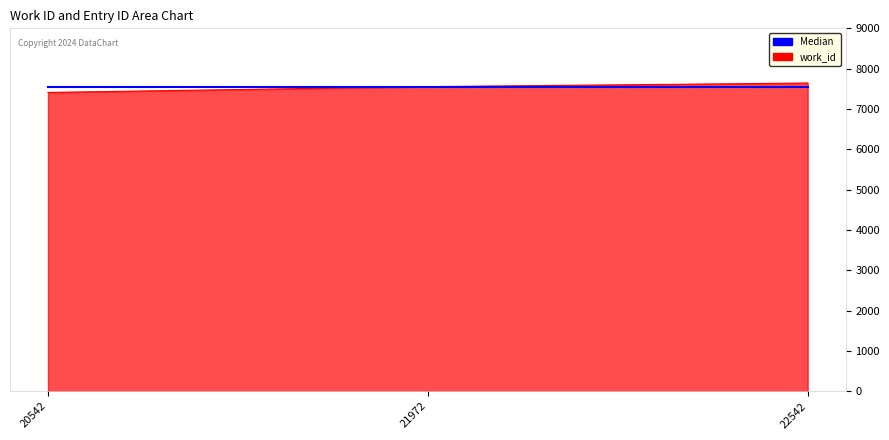

What is the total value across all series at 21972?

15089.7